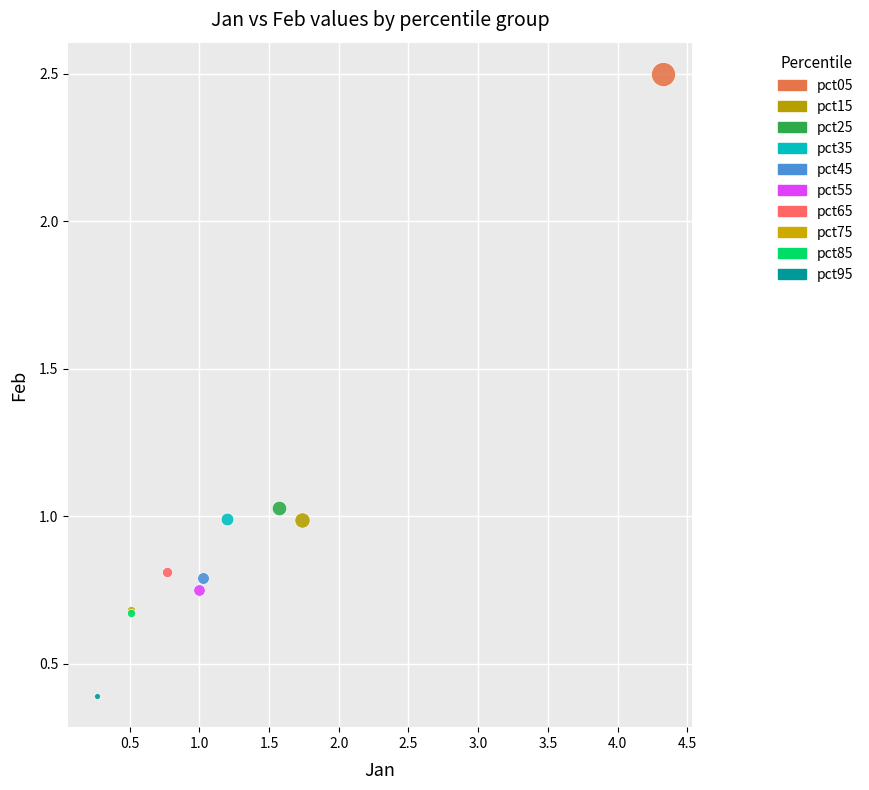

What are all the series names shown in the legend?

pct05, pct15, pct25, pct35, pct45, pct55, pct65, pct75, pct85, pct95